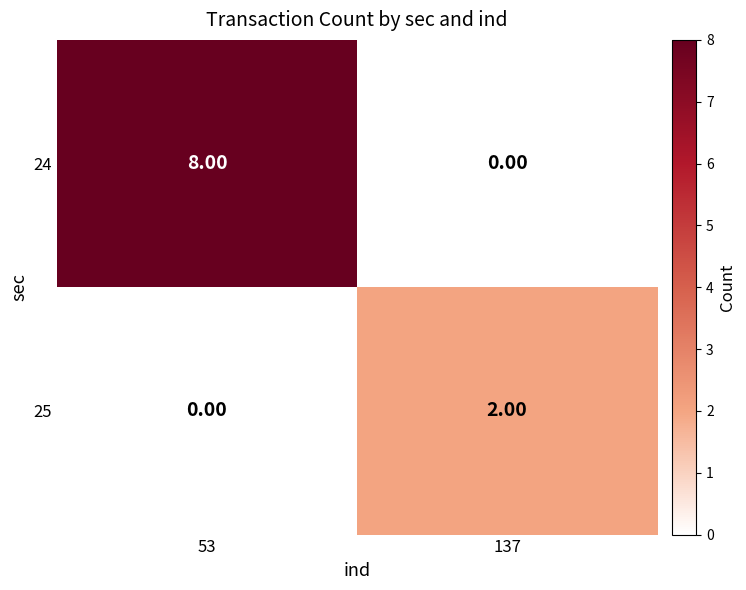

What is the sum of all 24 values?

8